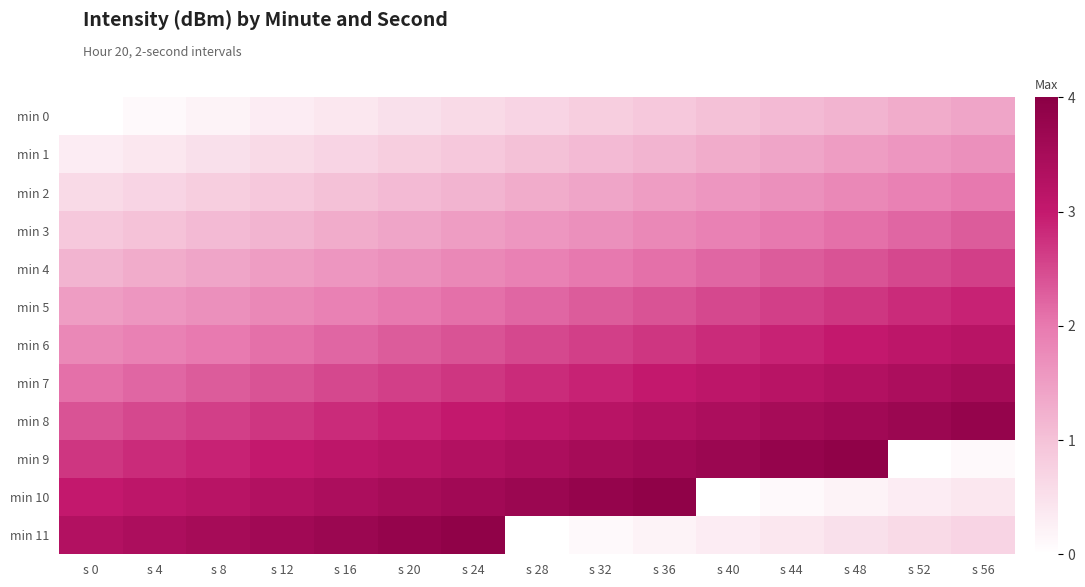

Between s 20 and s 56, which series saw the biggest shift?

min 9